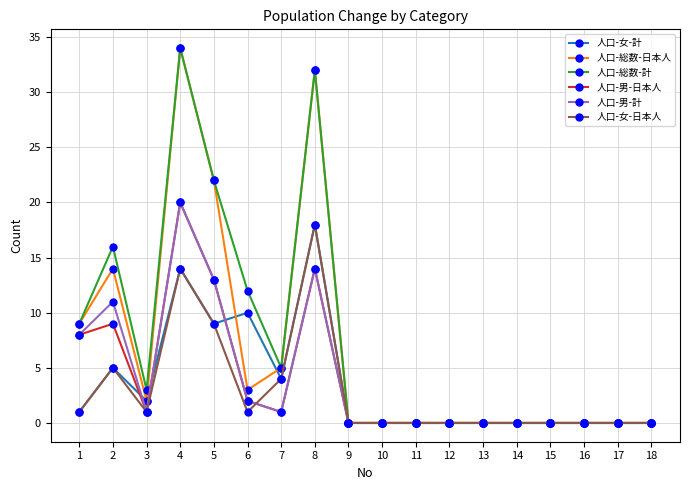

Where is 人口-女-計 nearest to the value 9?

5